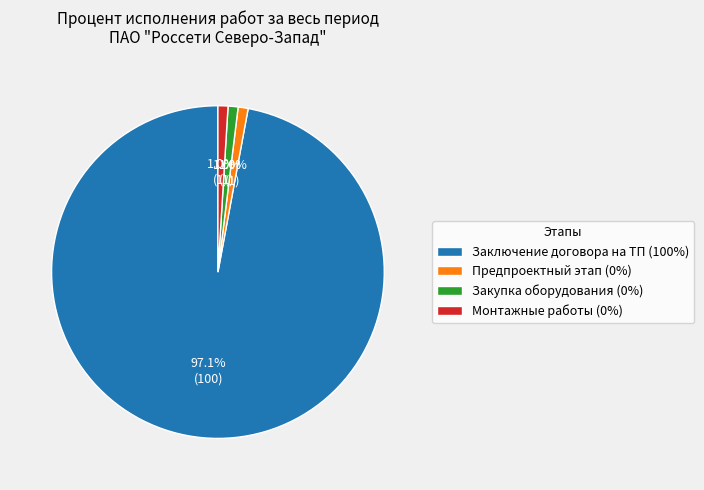

Is the sum of Предпроектный этап (0%) and Заключение договора на ТП (100%) greater than half?

Yes